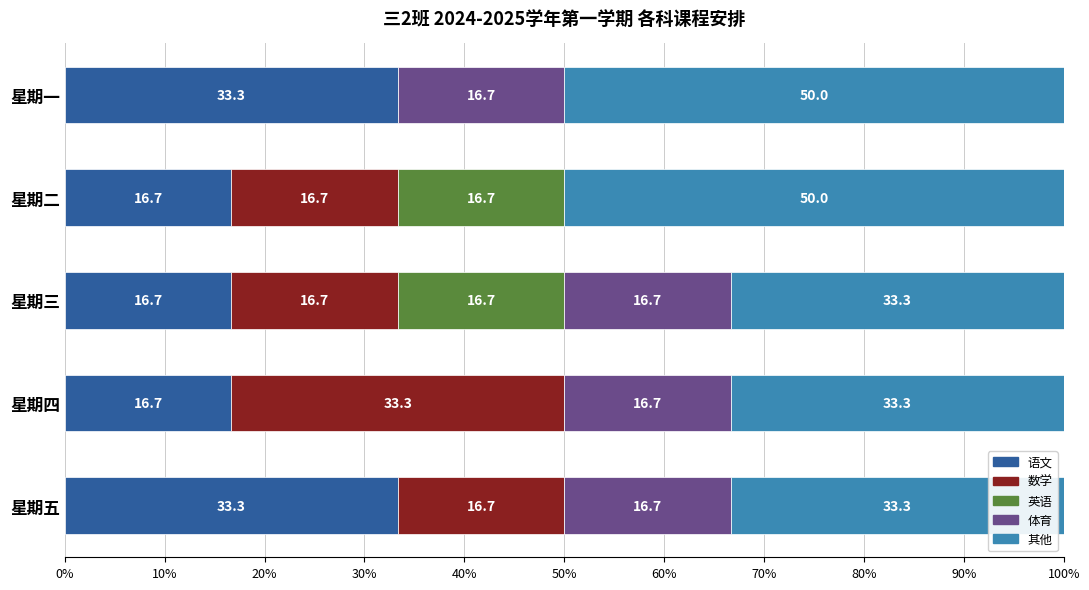

What is the highest value of the 语文 series?

33.3